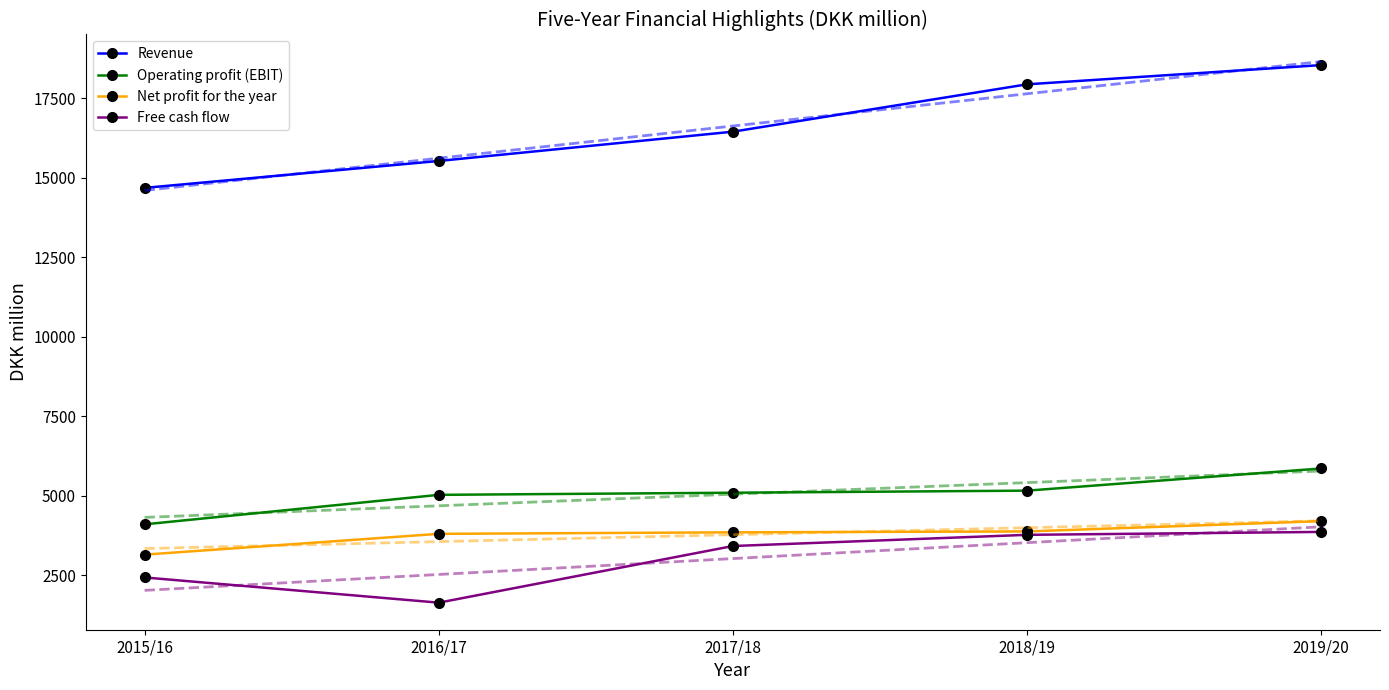

What is the value of the Revenue point at the 2nd from the left?

15528